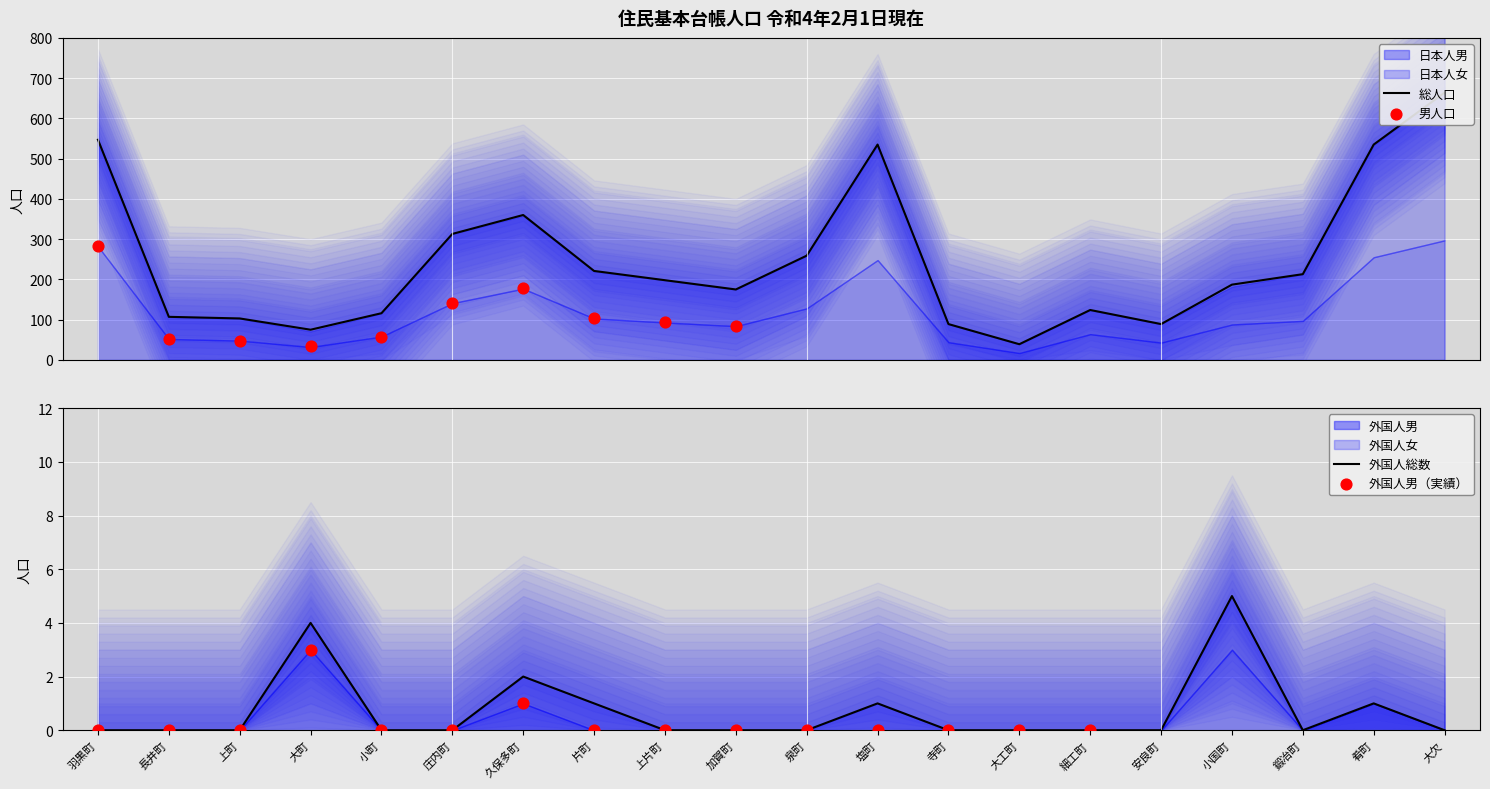

Which series reaches the maximum Y coordinate?

日本人女